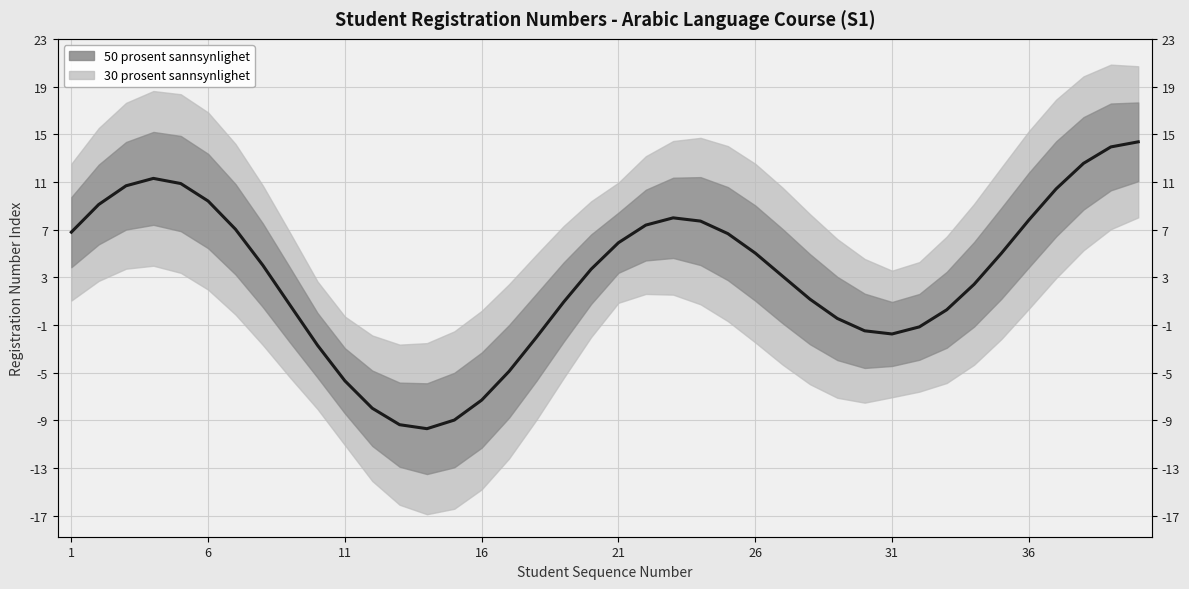

What is the difference between the maximum and minimum values?

24.1